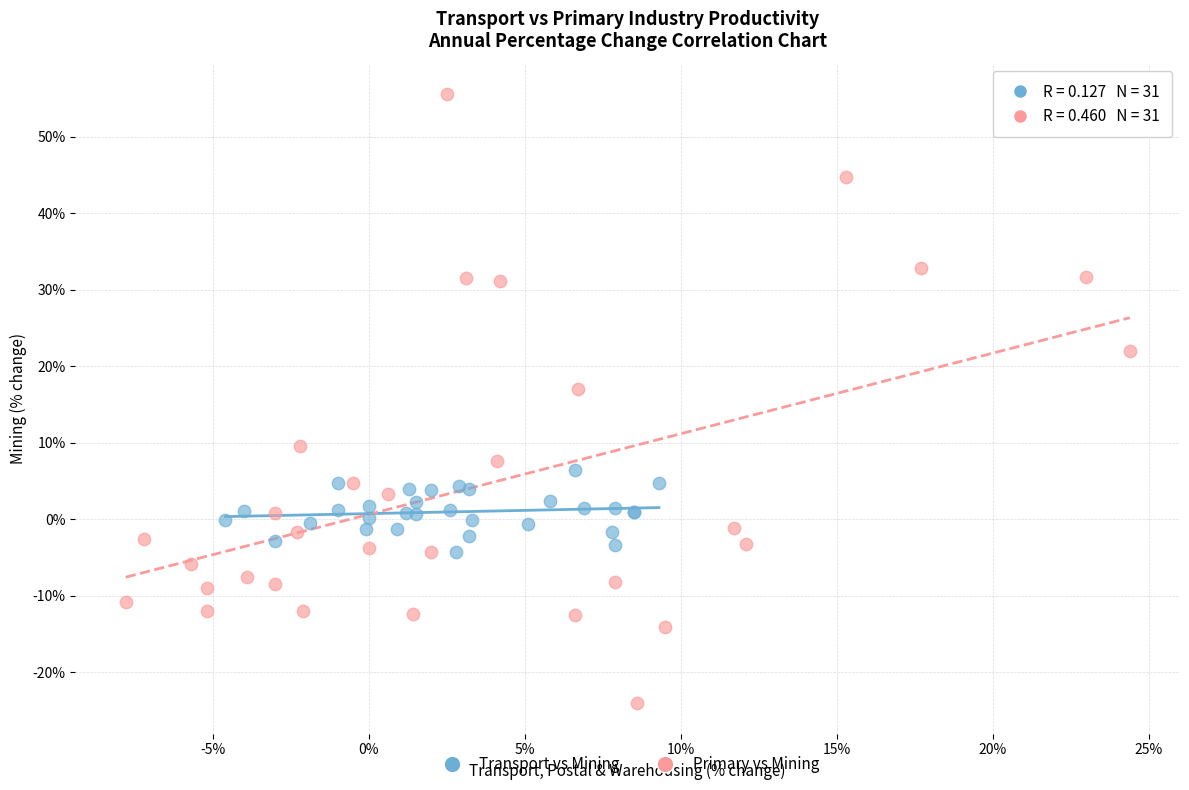

Which series reaches the minimum Y coordinate?

Primary vs Mining